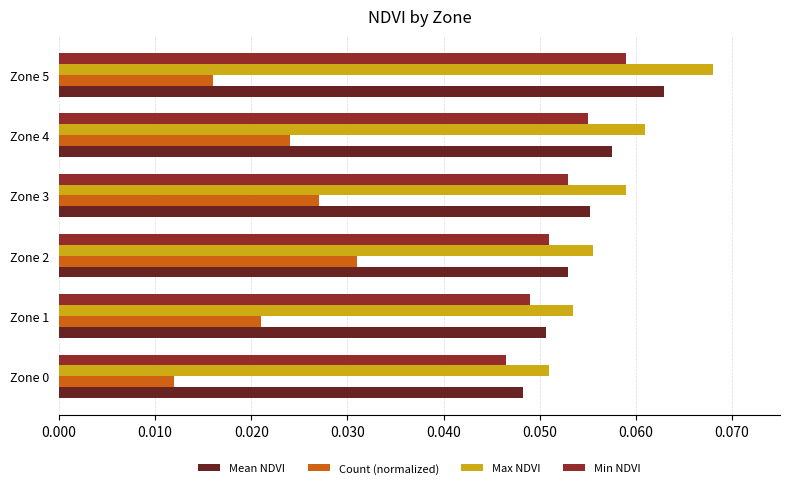

Which series has the largest total across all categories?

Max NDVI